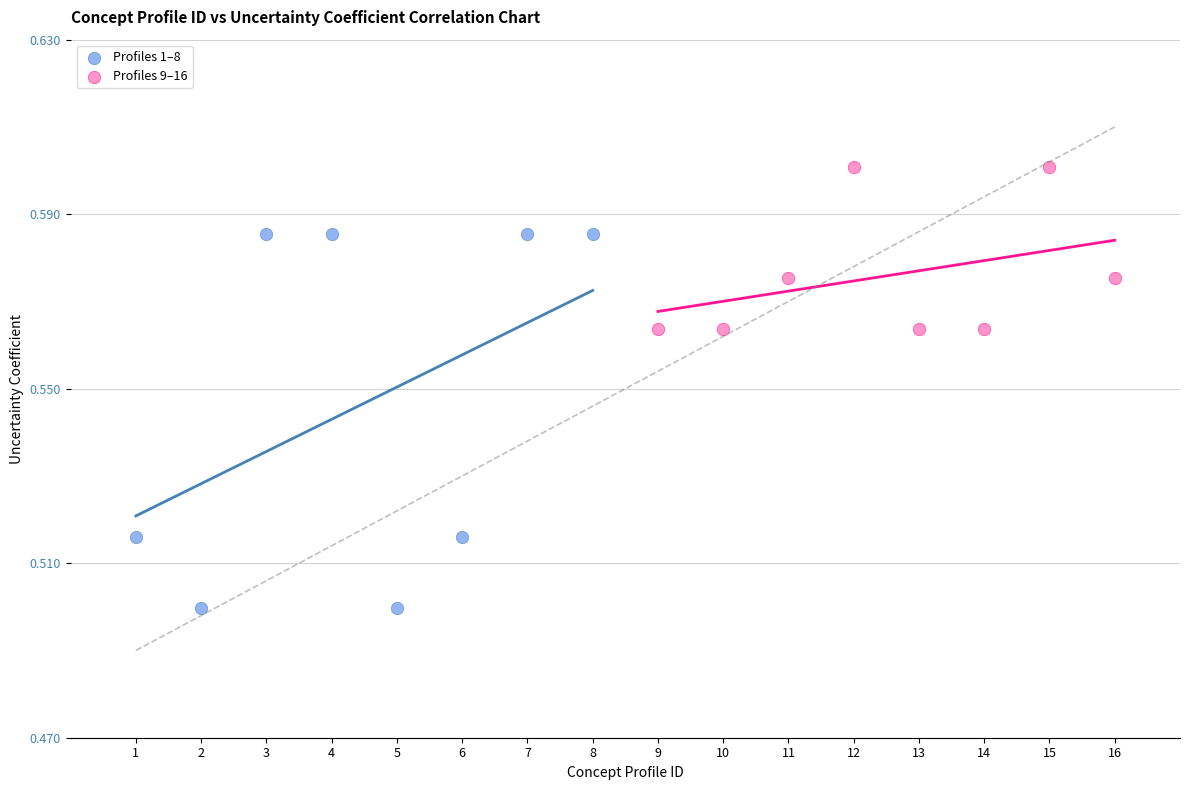

Which series reaches the minimum Y coordinate?

Profiles 1–8